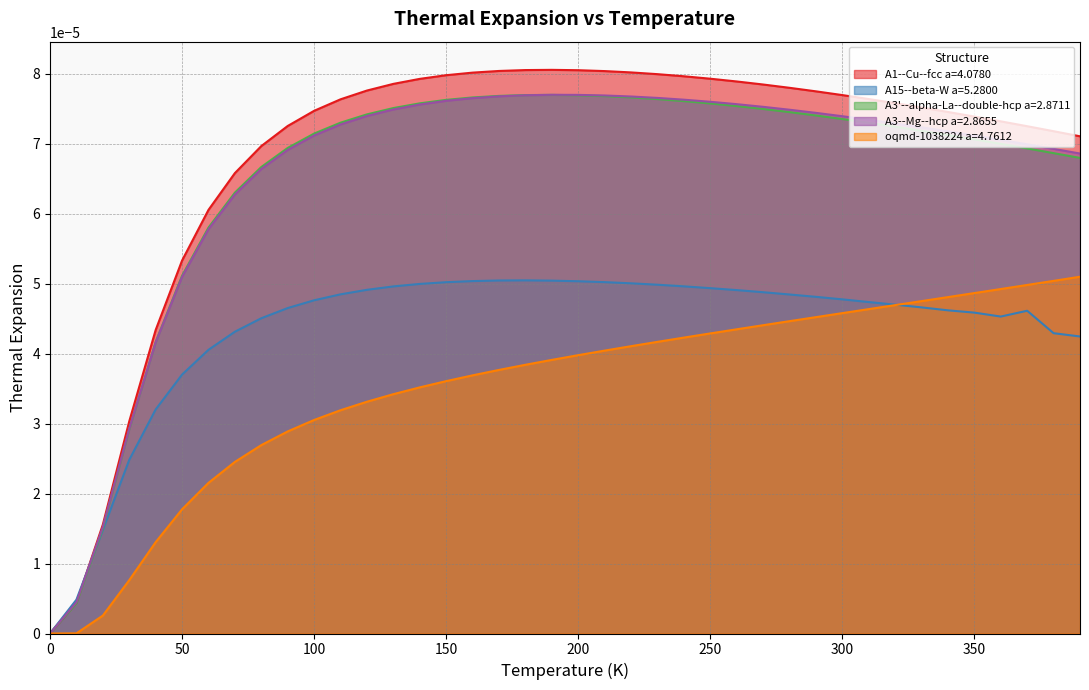

Which series has the widest spread of values?

A1--Cu--fcc a=4.0780